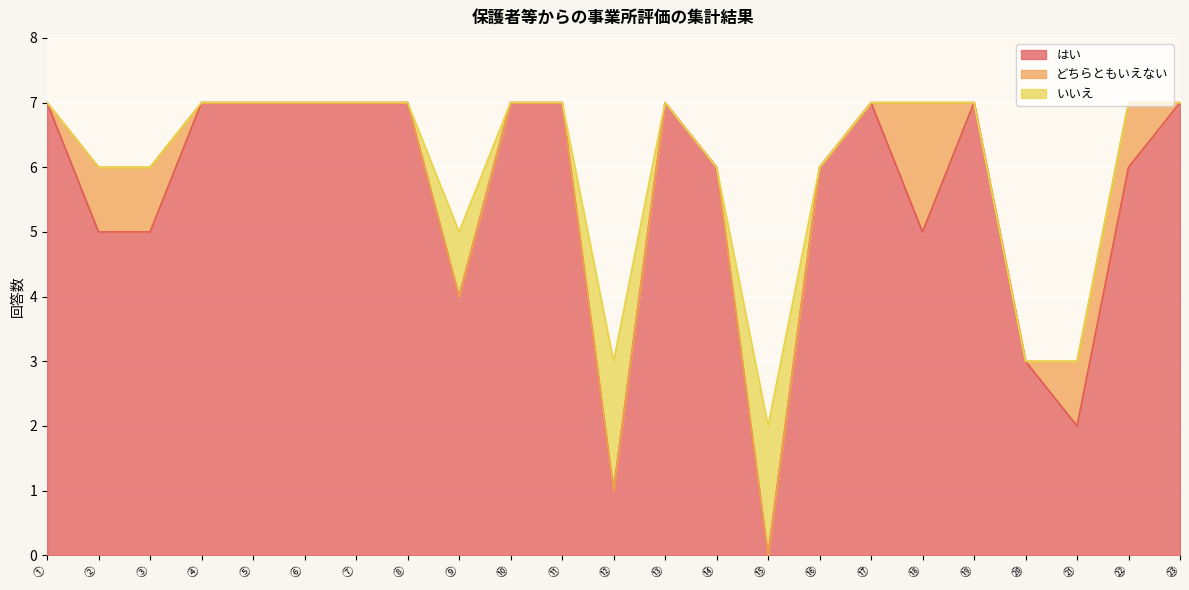

Reading left to right, extract all data points from this chart.

はい: 7	5	5	7	7	7	7	7	4	7	7	1	7	6	0	6	7	5	7	3	2	6	7
どちらともいえない: 0	1	1	0	0	0	0	0	0	0	0	0	0	0	0	0	0	2	0	0	1	1	0
いいえ: 0	0	0	0	0	0	0	0	1	0	0	2	0	0	2	0	0	0	0	0	0	0	0